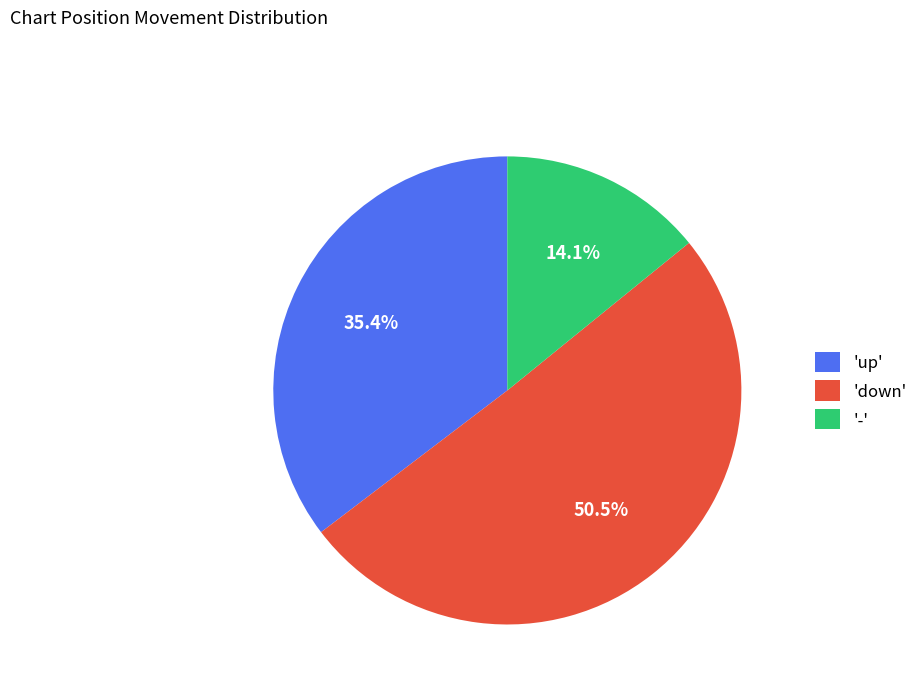

Does any single category account for the majority?

Yes